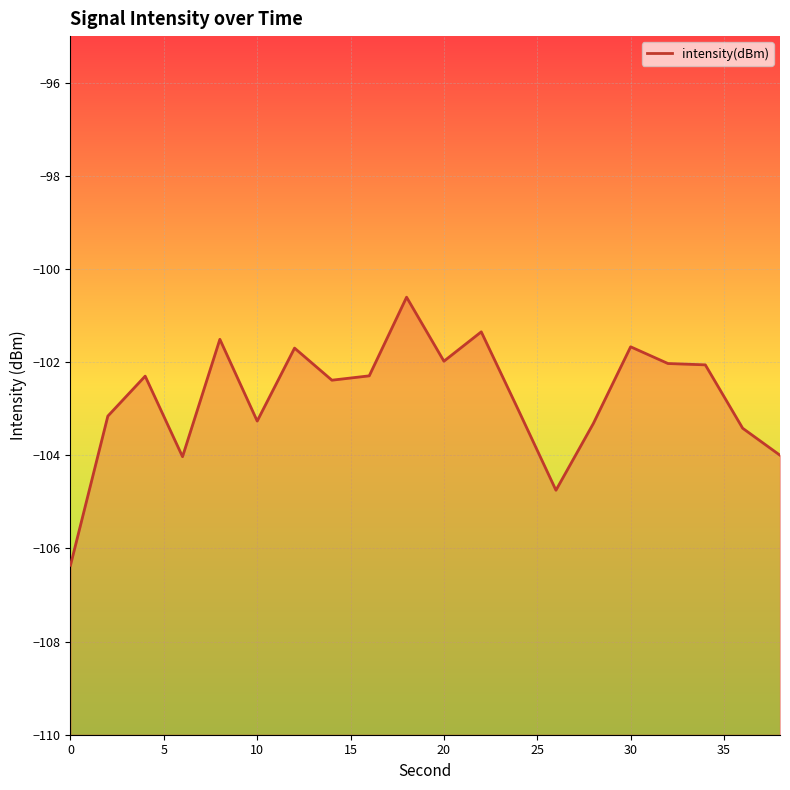

Does the chart display data point markers on the line(s)?

No